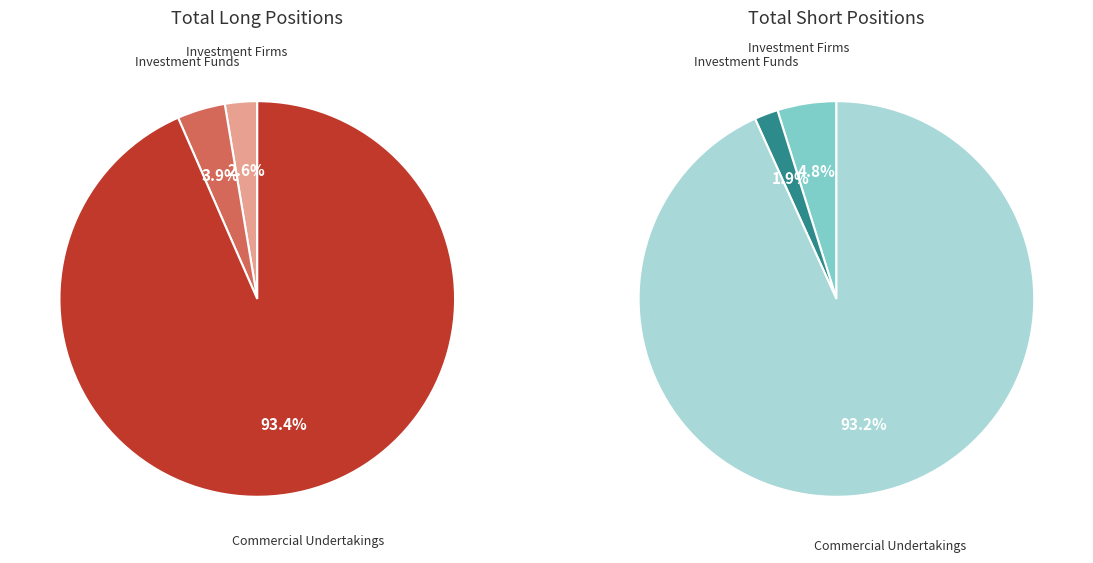

Combined, what portion of the pie is Commercial Undertakings and Investment Funds?

97.4%